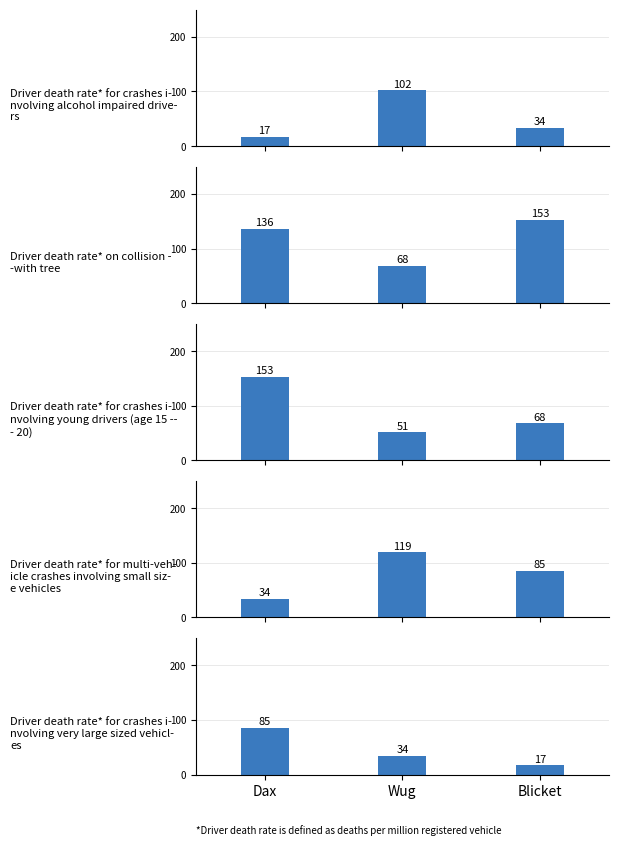

Reading left to right, extract all data points from this chart.

Driver death rate* for crashes i-
nvolving alcohol impaired drive-
rs: 17	102	34
Driver death rate* on collision -
-with tree: 136	68	153
Driver death rate* for crashes i-
nvolving young drivers (age 15 --
- 20): 153	51	68
Driver death rate* for multi-veh-
icle crashes involving small siz-
e vehicles: 34	119	85
Driver death rate* for crashes i-
nvolving very large sized vehicl-
es: 85	34	17